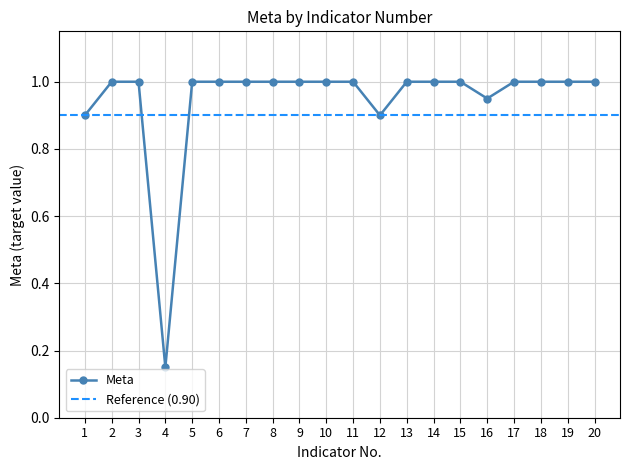

Rank the categories by value from lowest to highest.

4, 1, 12, 16, 2, 3, 5, 6, 7, 8, 9, 10, 11, 13, 14, 15, 17, 18, 19, 20